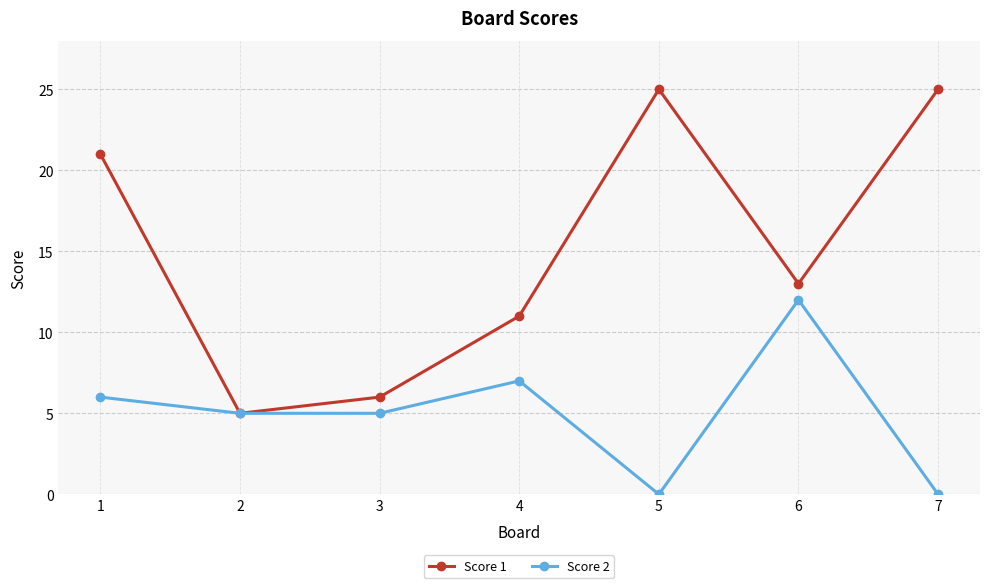

Which series has the widest spread of values?

Score 1